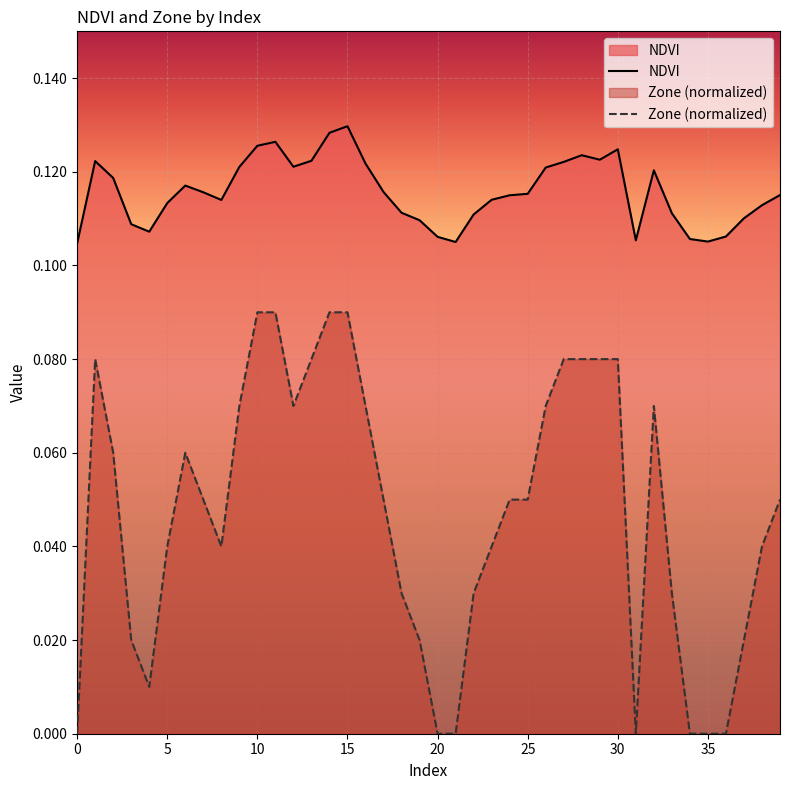

What are all the series names shown in the legend?

NDVI, Zone (normalized)